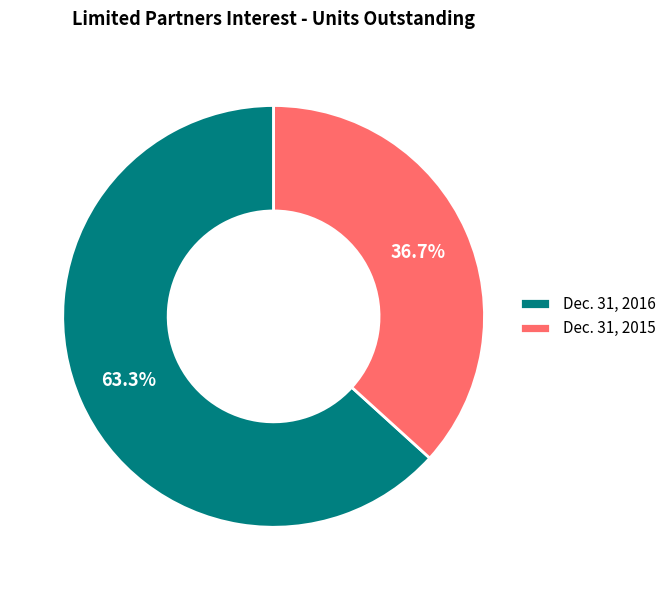

Which slice is the largest?

Dec. 31, 2016